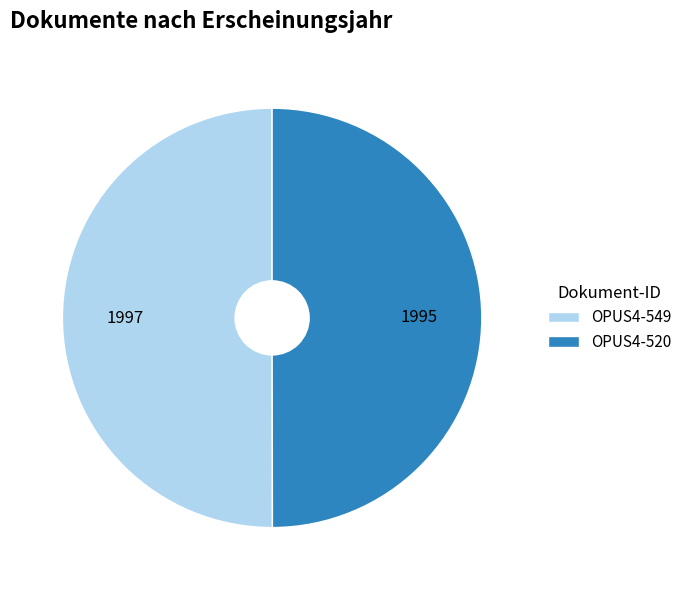

Is the sum of OPUS4-549 and OPUS4-520 greater than half?

Yes